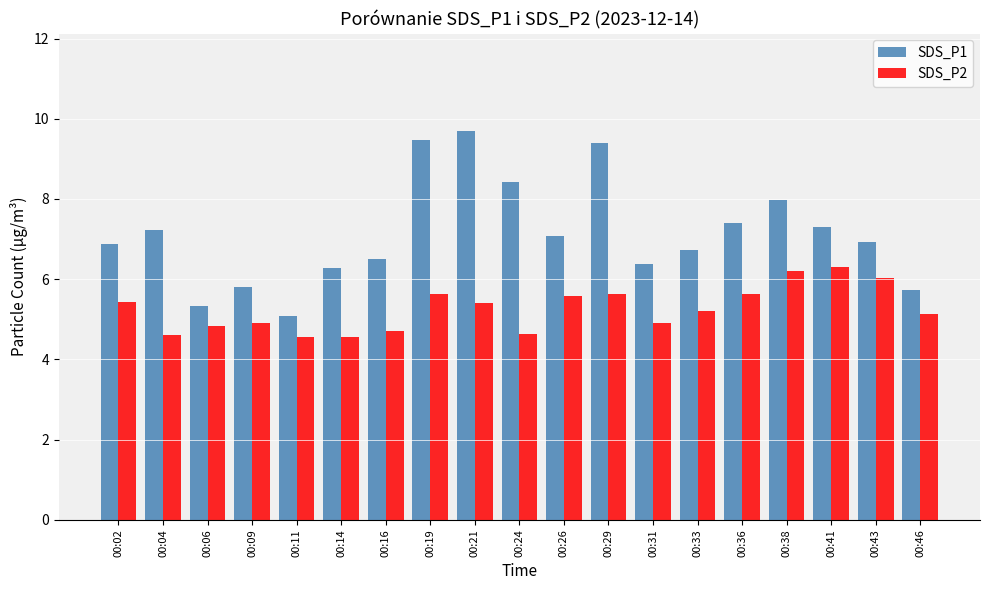

Which series has the largest range (max minus min)?

SDS_P1